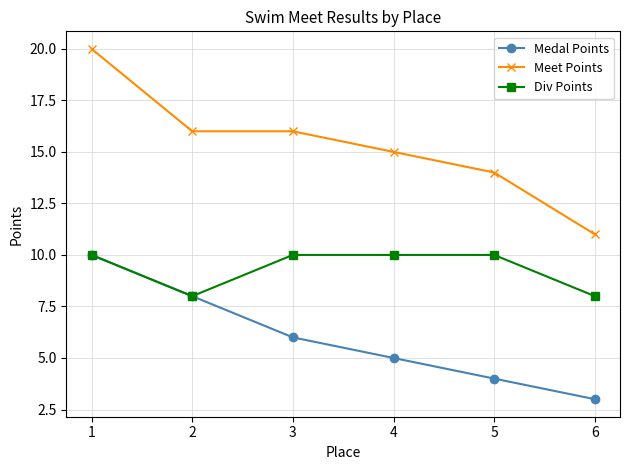

Reading left to right, transcribe all the data shown in this chart.

Medal Points: 10	8	6	5	4	3
Meet Points: 20	16	16	15	14	11
Div Points: 10	8	10	10	10	8